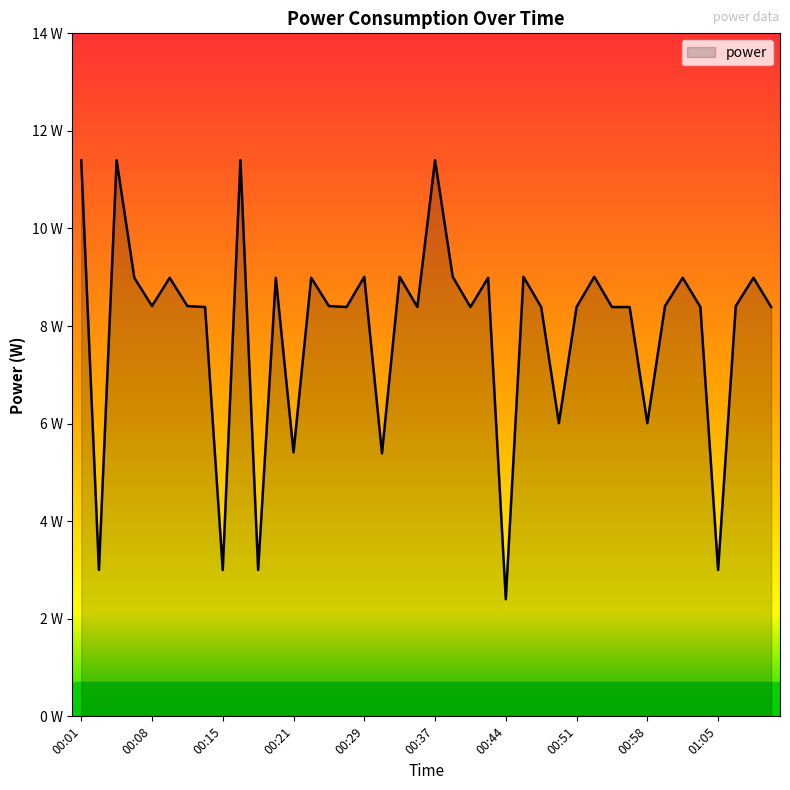

Reading left to right, list all the values displayed in this chart.

11.4	3.0	11.4	9.0	8.4	9.0	8.4	8.4	3.0	11.4	3.0	9.0	5.4	9.0	8.4	8.4	9.0	5.4	9.0	8.4	11.4	9.0	8.4	9.0	2.4	9.0	8.4	6.0	8.4	9.0	8.4	8.4	6.0	8.4	9.0	8.4	3.0	8.4	9.0	8.4